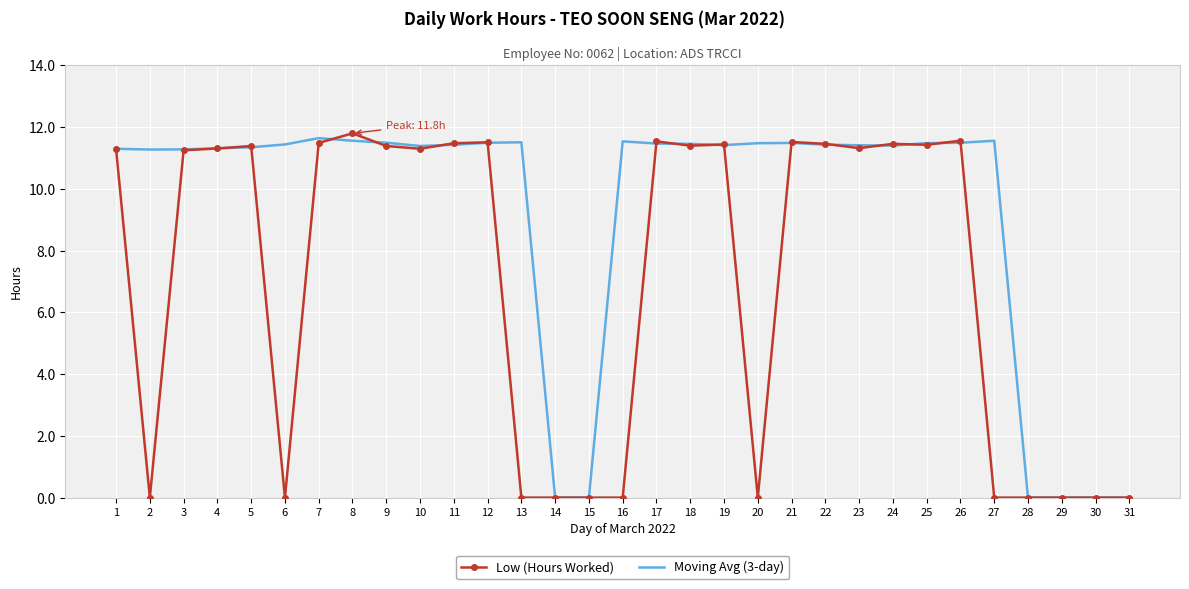

What is the maximum value for Low (Hours Worked)?

11.8